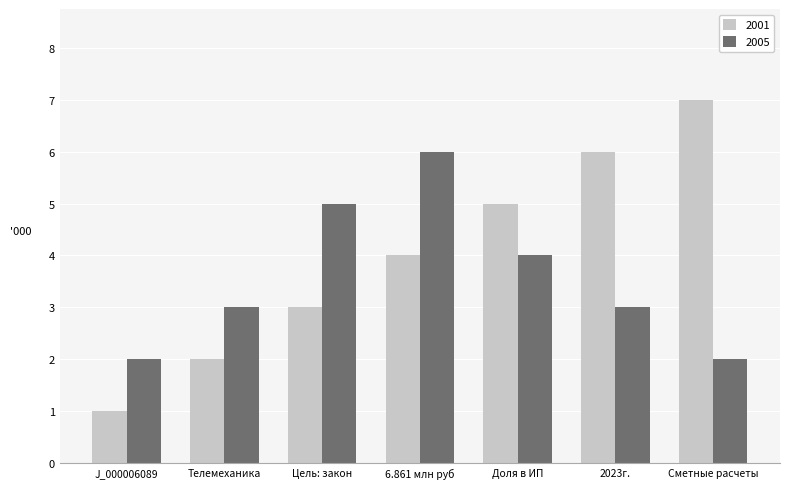

How many bars are there in total?

14